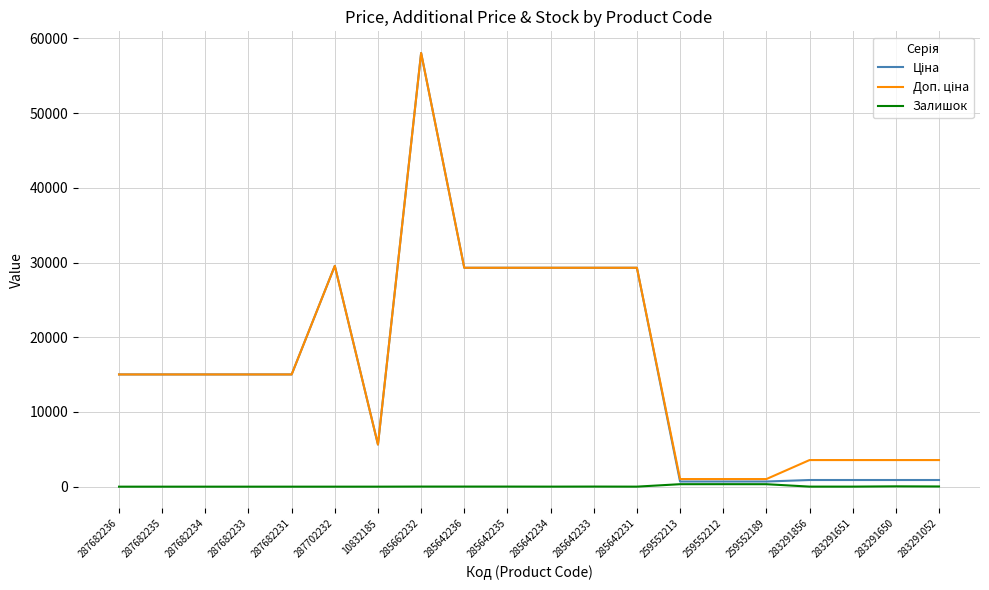

The Залишок series shows 0.0 at 287682236. True or false?

True